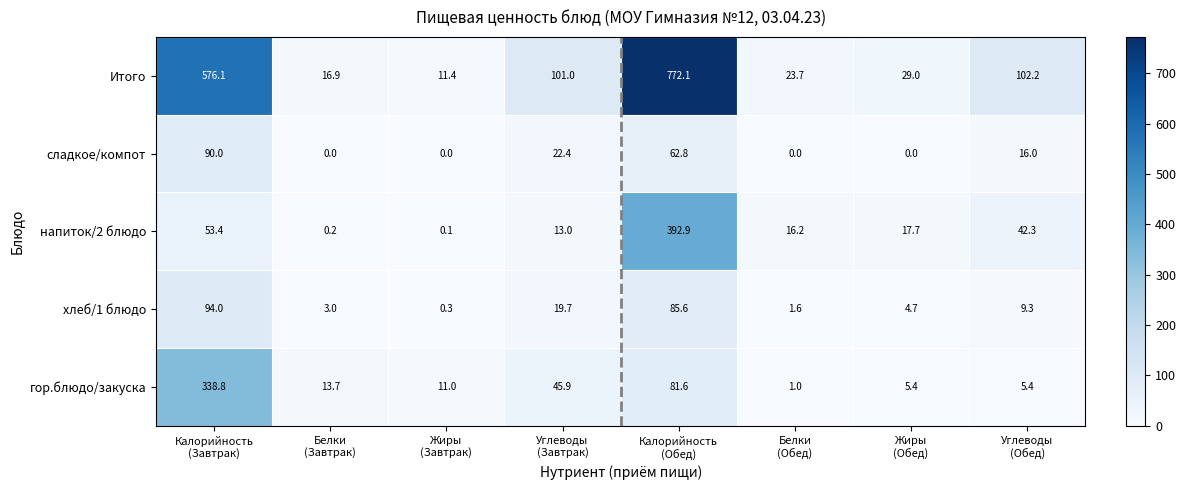

At which category is the sum across all series the highest?

Калорийность
(Обед)